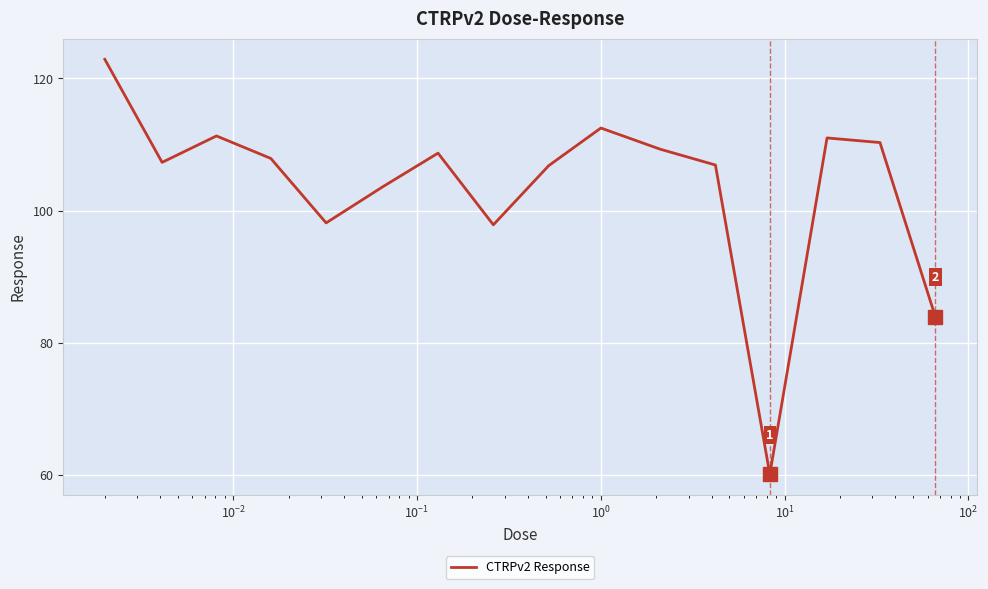

What is the smallest value displayed?

60.1